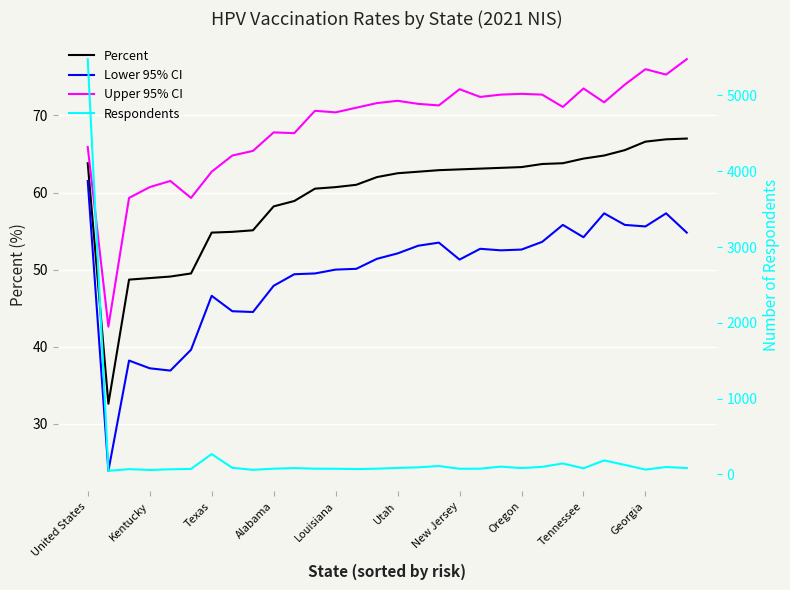

The value of Upper 95% CI at Utah is 71.9. True or false?

True